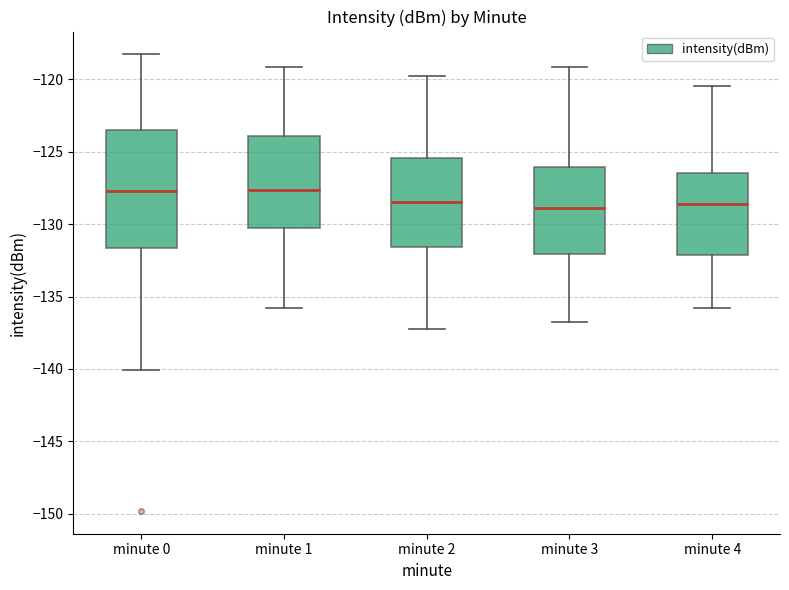

Where does the median line of the box for minute 3 sit on the y-axis? The values are not printed on the chart, so give them approximately, as read against the axis.

-129.0